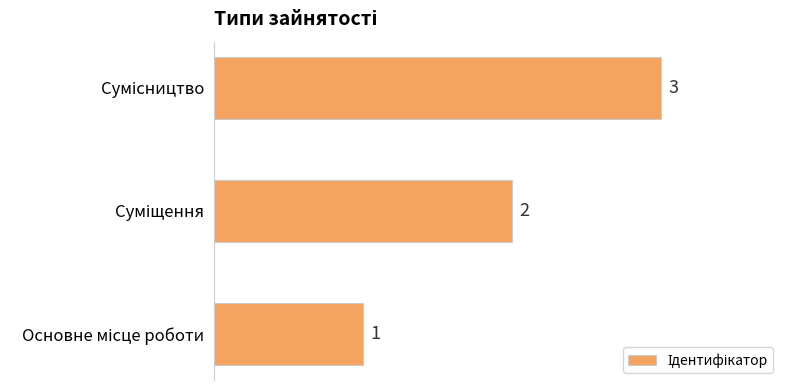

What is the maximum value shown in the chart?

3